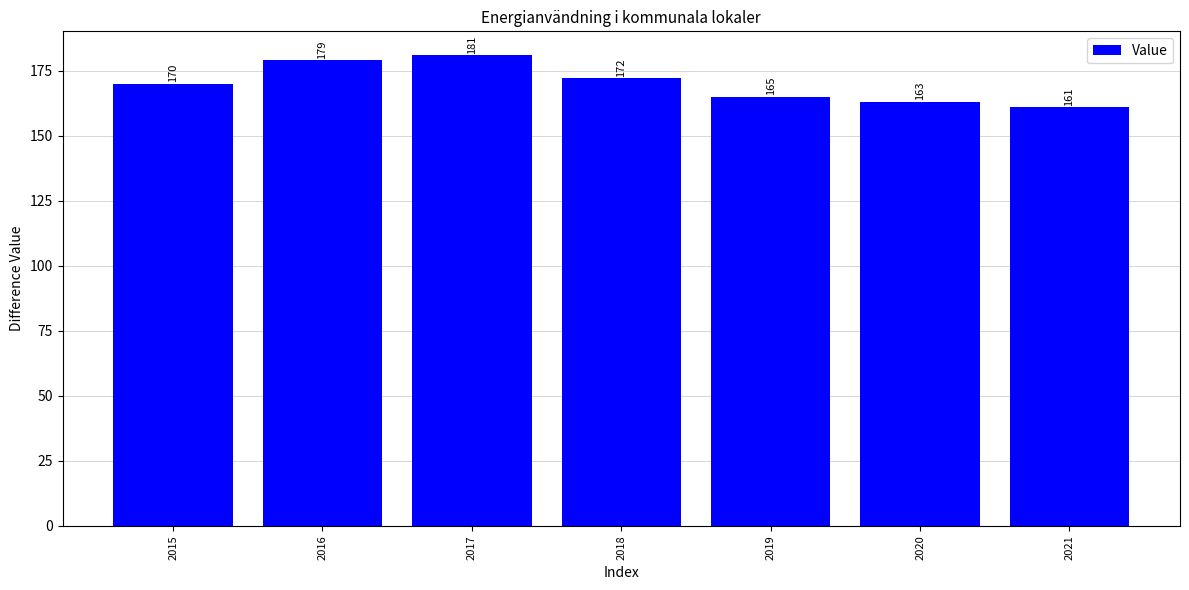

Which label corresponds to the largest value in the chart?

2017